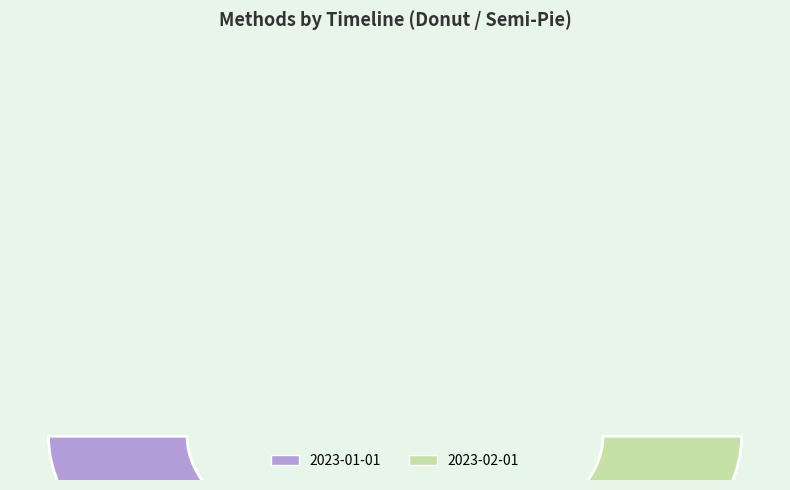

What is the ratio of the value at 2023-02-01 to the value at 2023-01-01?

0.5